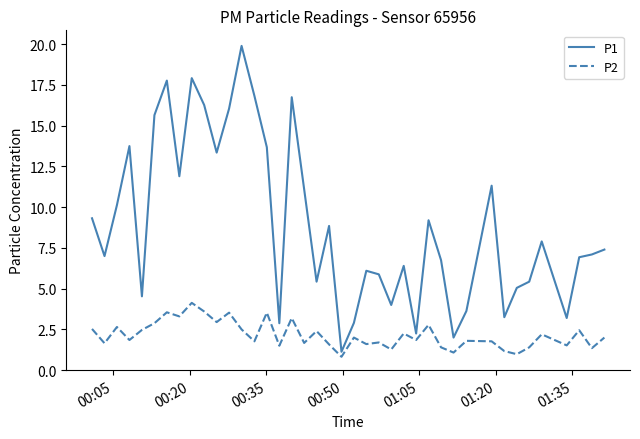

In P2, how many points are lower than both neighbors (excluding endpoints)?

15